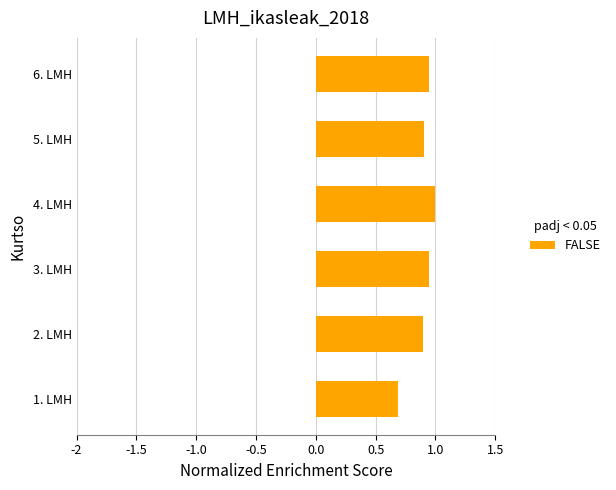

What is the minimum value shown in the chart?

0.7